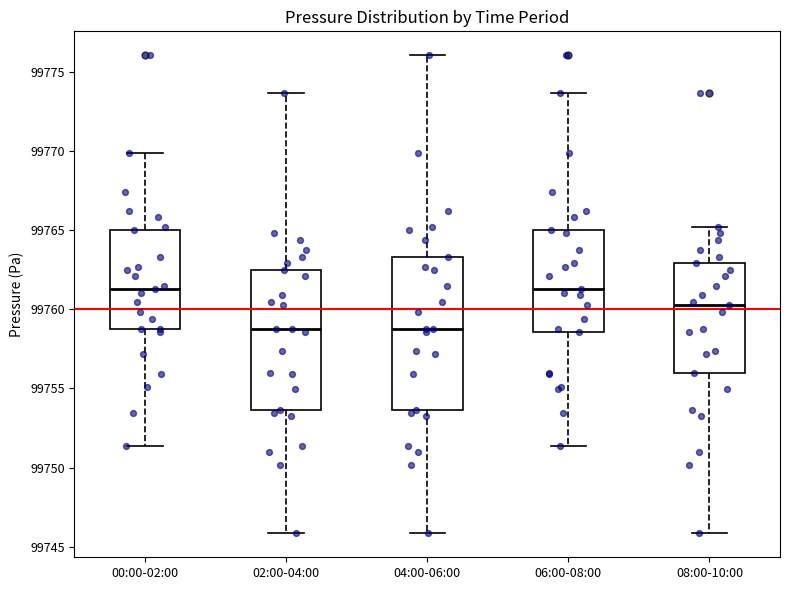

Reading left to right, transcribe this box plot: for each box, give where its median line is, the range the box spans, and where its two whiskers end, as read against the y-axis. The values are not printed on the chart, so give them approximately, as read against the axis.

00:00-02:00: median 99761.5, box 99759.0 to 99765.0, whiskers 99751.5 to 99770.0
02:00-04:00: median 99759.0, box 99753.5 to 99762.5, whiskers 99746.0 to 99773.5
04:00-06:00: median 99759.0, box 99753.5 to 99763.5, whiskers 99746.0 to 99776.0
06:00-08:00: median 99761.5, box 99758.5 to 99765.0, whiskers 99751.5 to 99773.5
08:00-10:00: median 99760.5, box 99756.0 to 99763.0, whiskers 99746.0 to 99765.0